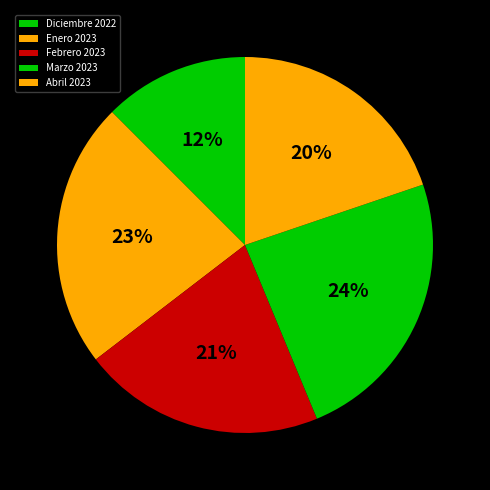

How many slices are in this pie chart?

5